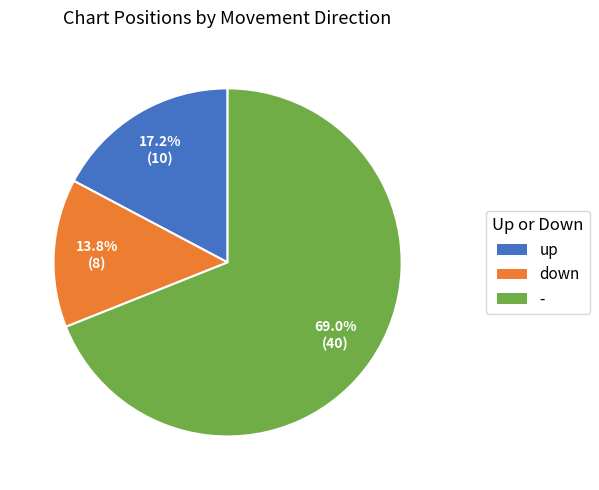

The down slice represents 21% of the pie. True or false?

False